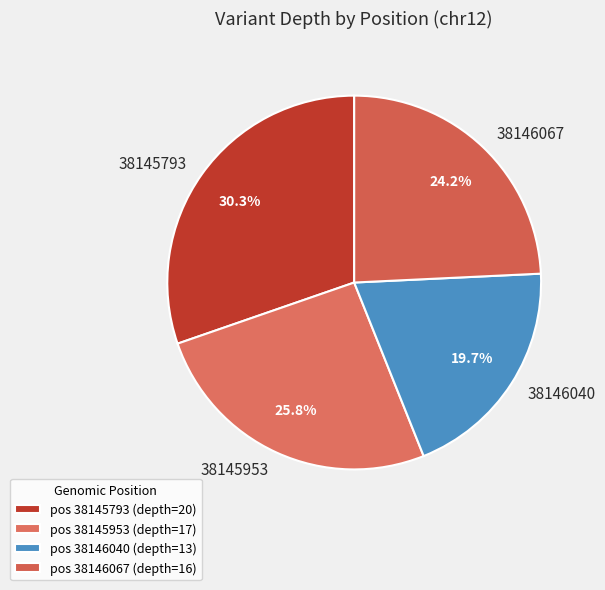

Between 38146067 and 38146040, which is larger?

38146067